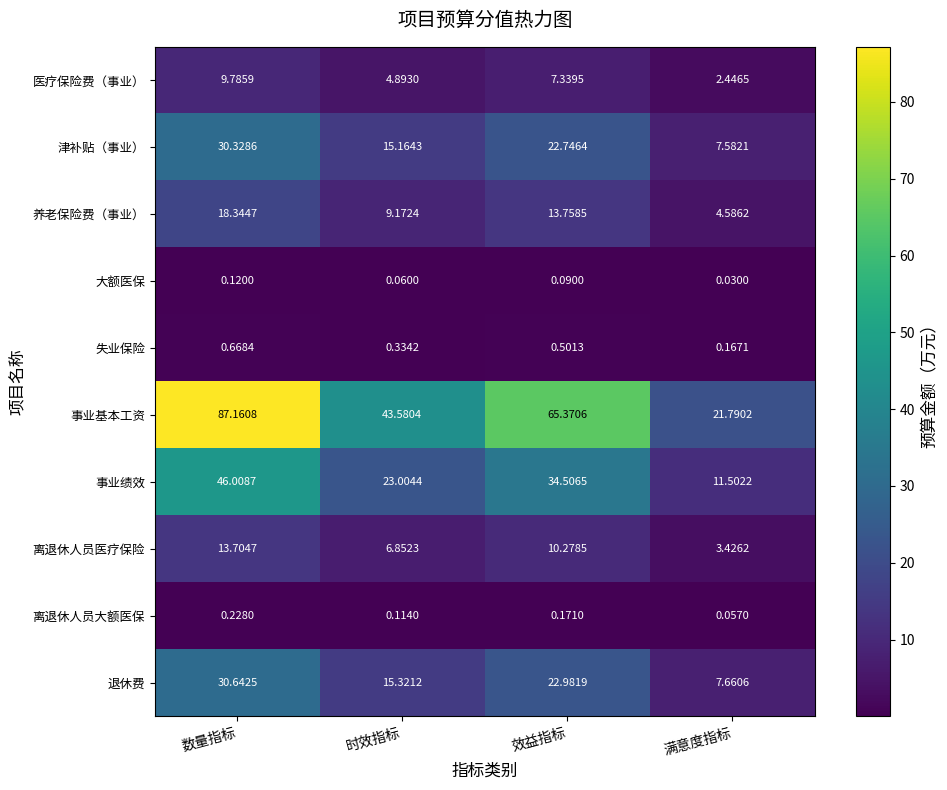

Which category has the lowest value across all series?

满意度指标